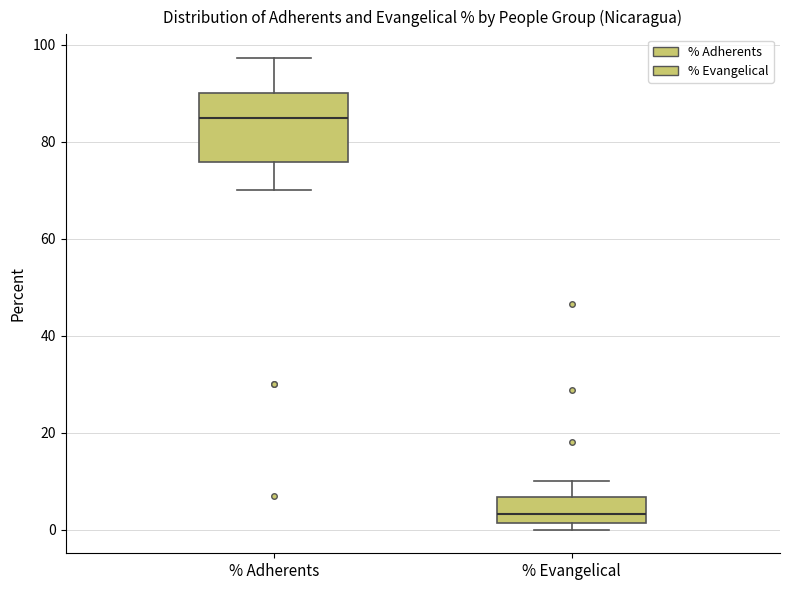

Where does the upper whisker of the box for % Adherents end on the y-axis? The values are not printed on the chart, so give them approximately, as read against the axis.

98